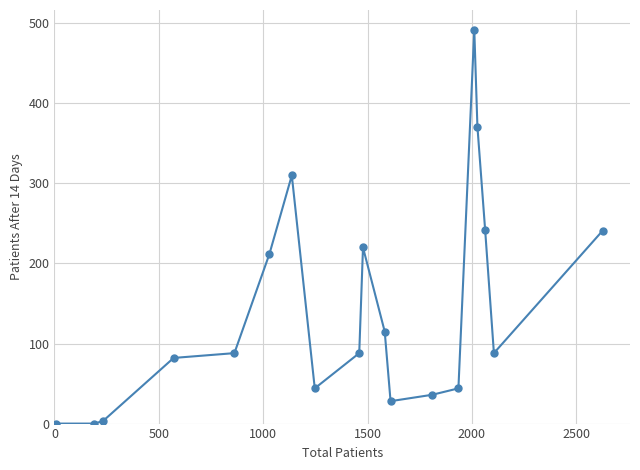

What is the greatest value displayed?

492